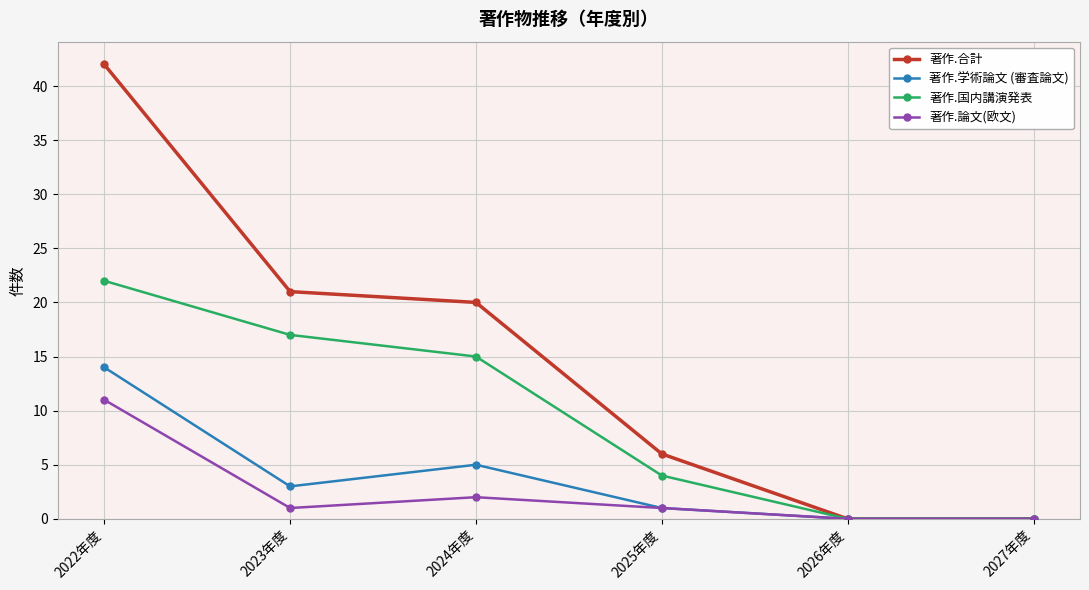

At which label is 著作.合計 closest to 21?

2023年度